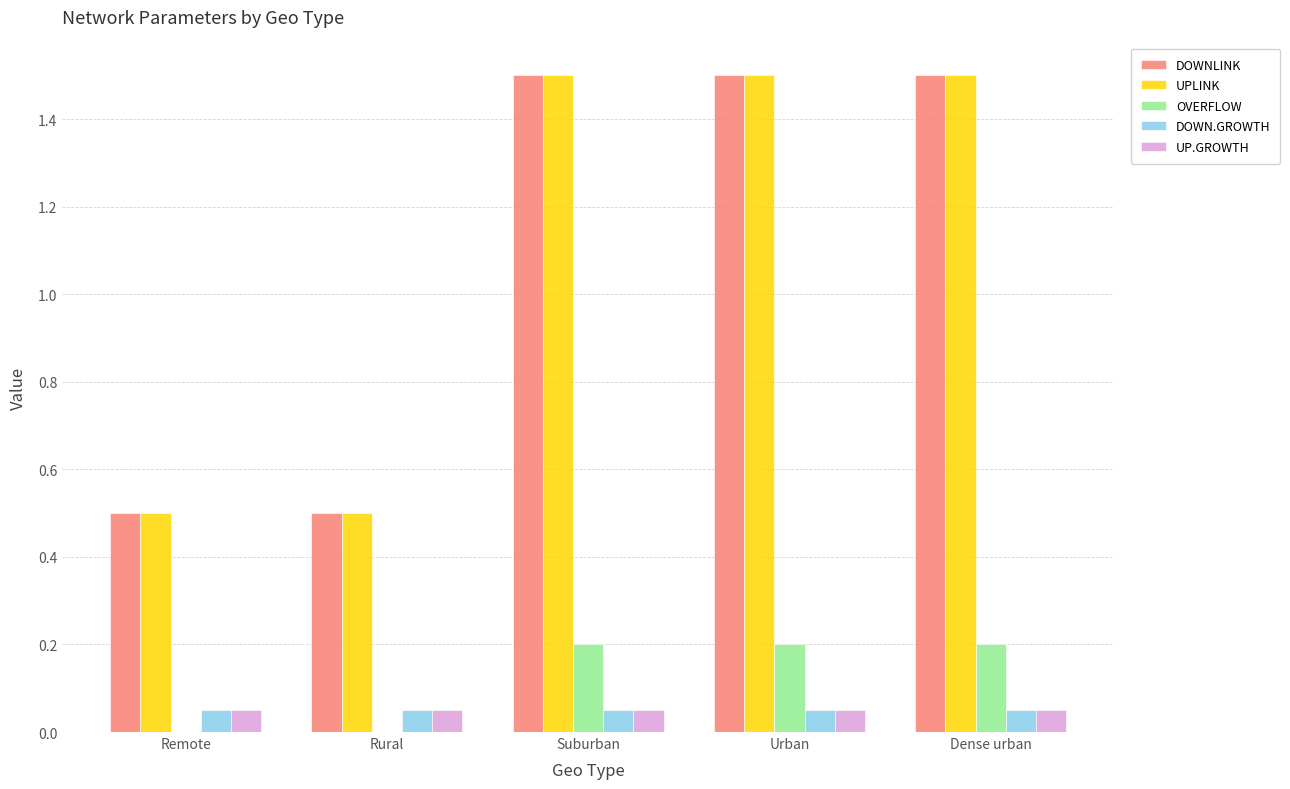

What is the sum of all UPLINK values?

5.5